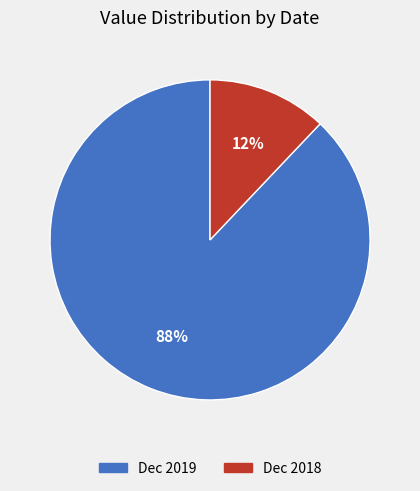

Which slice represents more than half of the pie?

Dec 2019